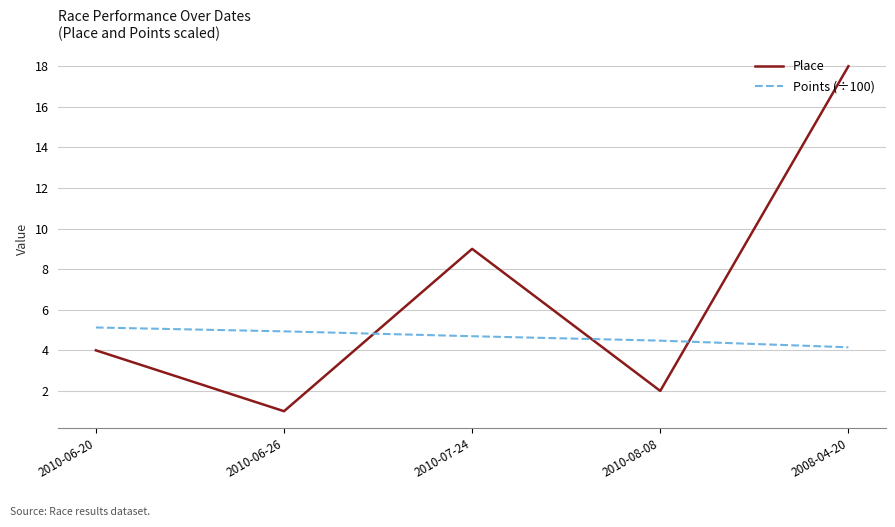

Where do Place and Points (÷100) first cross each other?

2010-06-26 and 2010-07-24